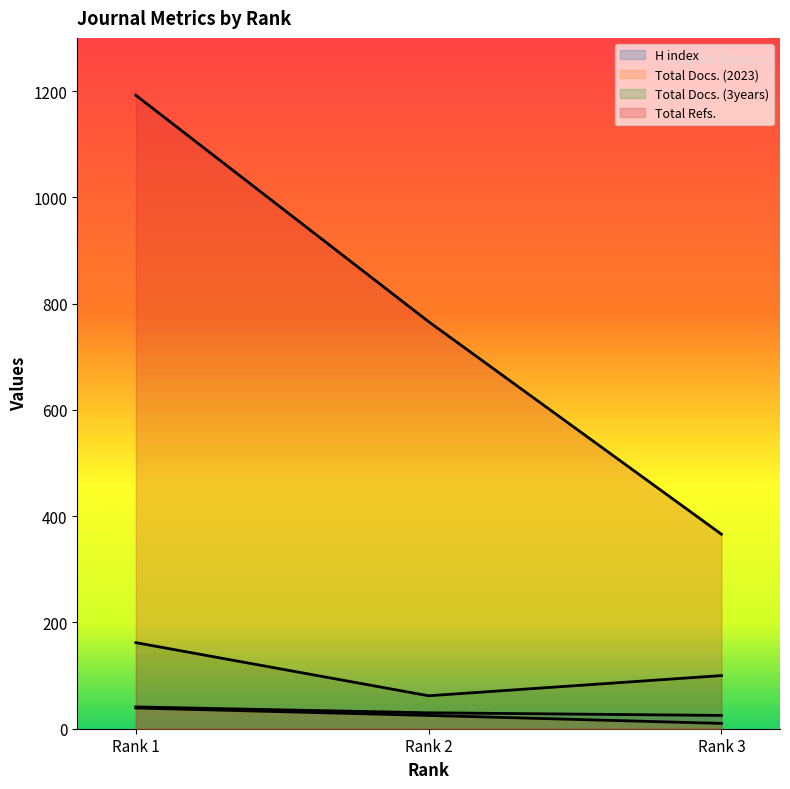

Count the number of categories in the chart.

3